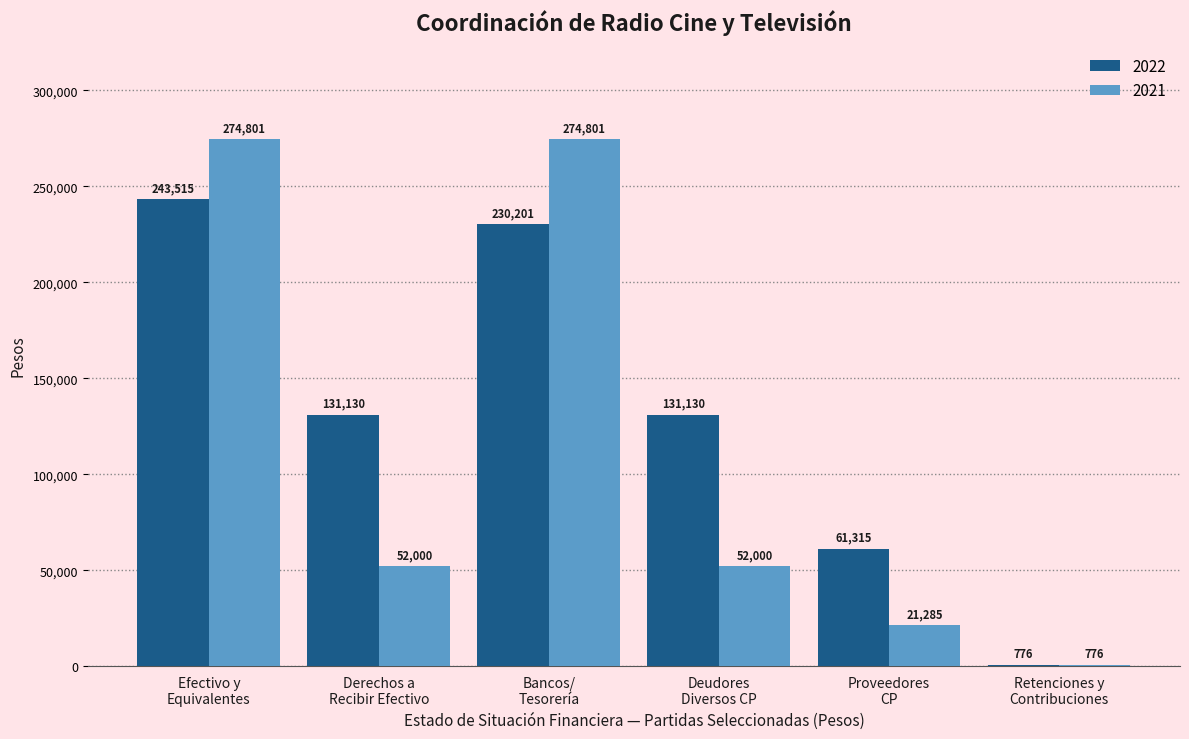

Which series has the largest total across all categories?

2022